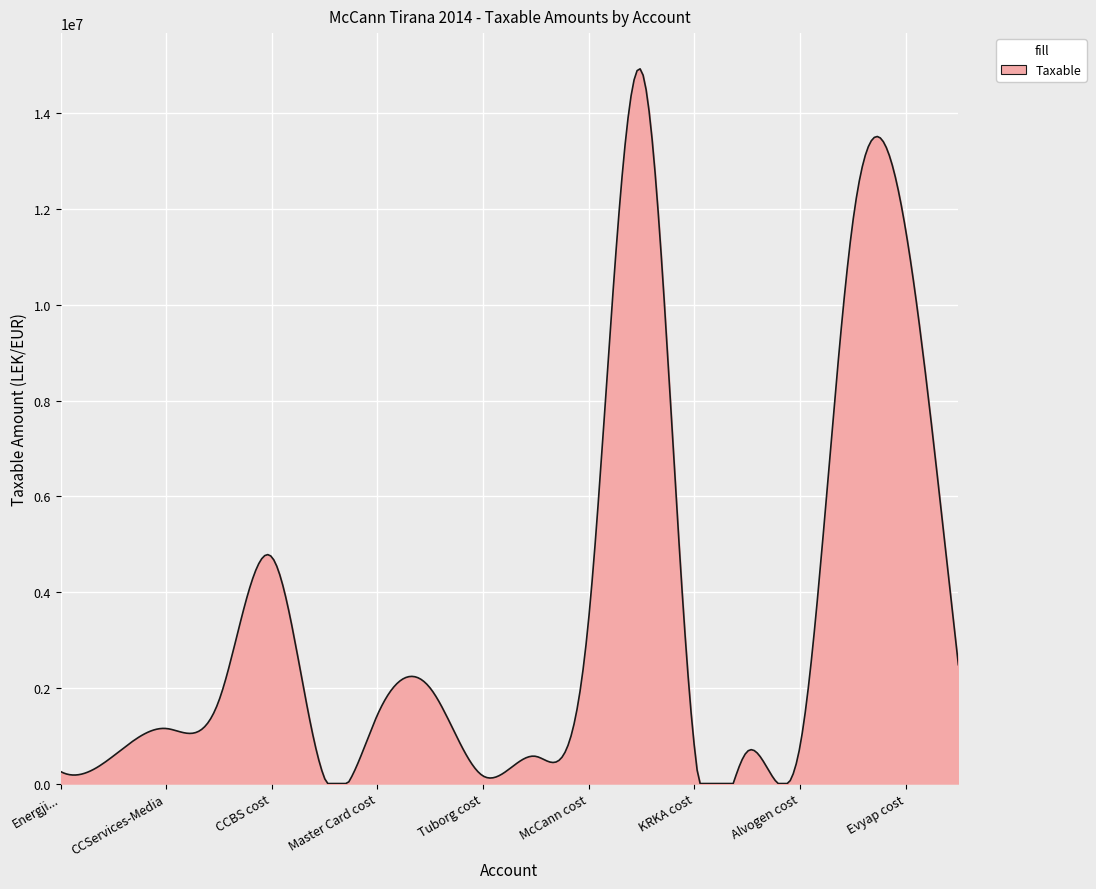

What is the greatest value displayed?

14928291.5